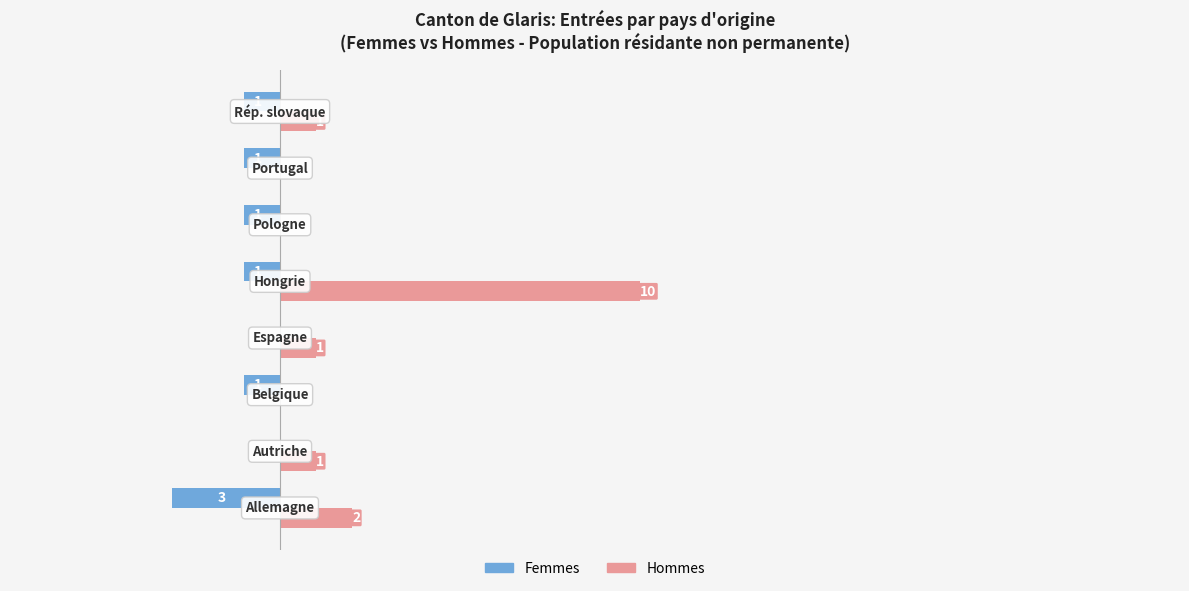

What are all the series names shown in the legend?

Femmes, Hommes